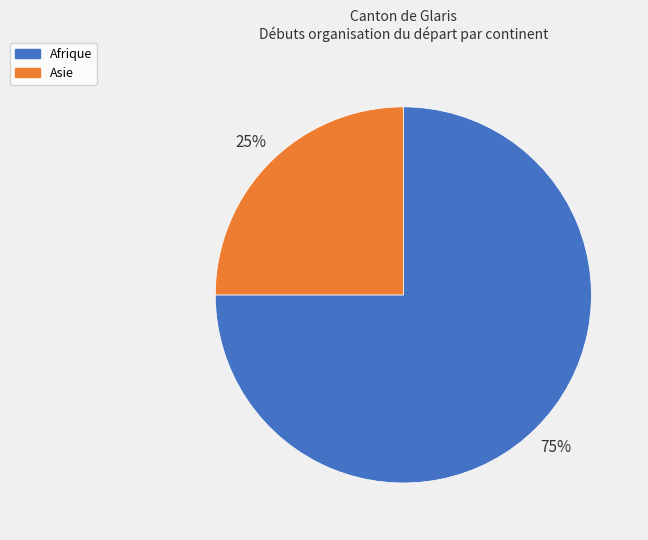

The Asie slice represents 12% of the pie. True or false?

False